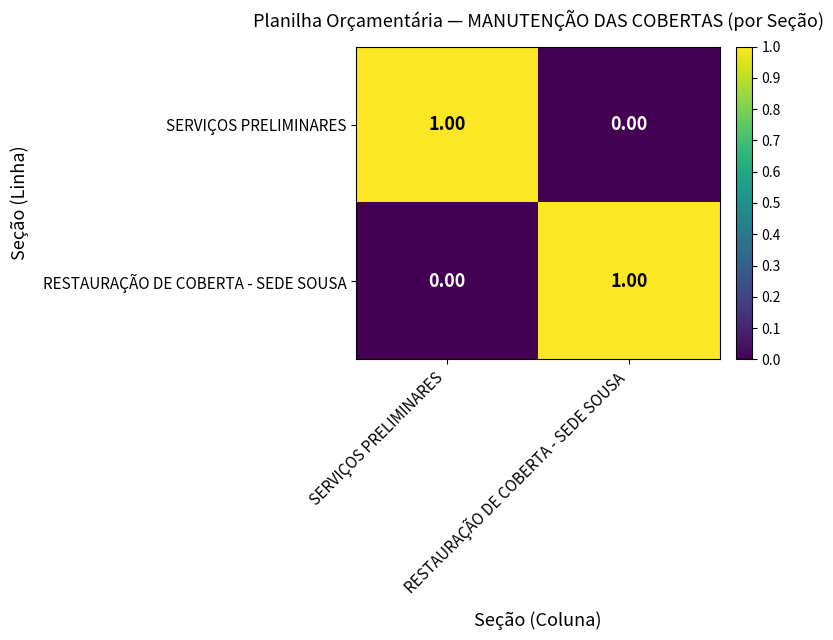

How many data points does each series have?

2